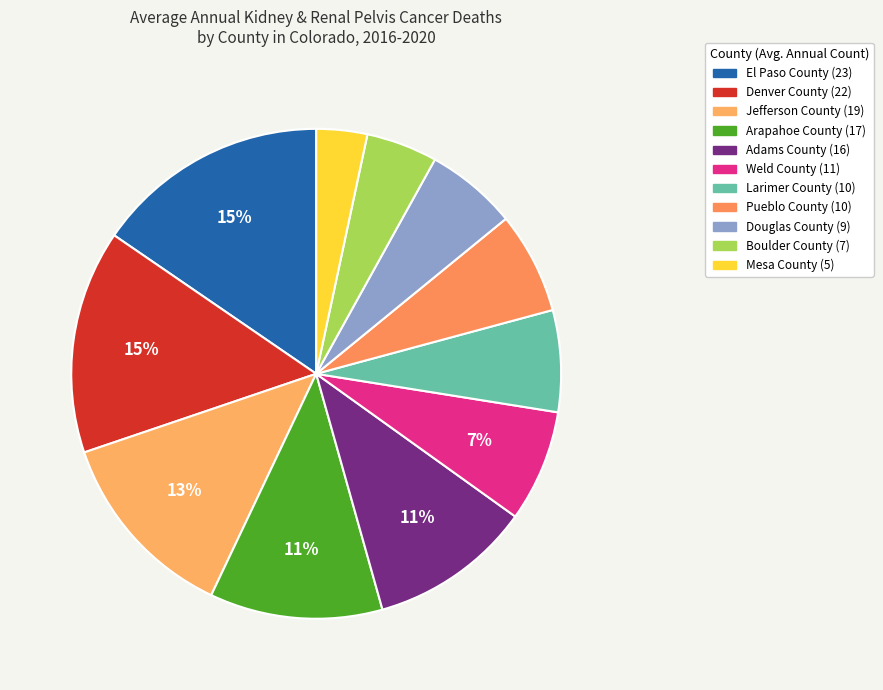

What is the change in value from Arapahoe County to Boulder County?

-10